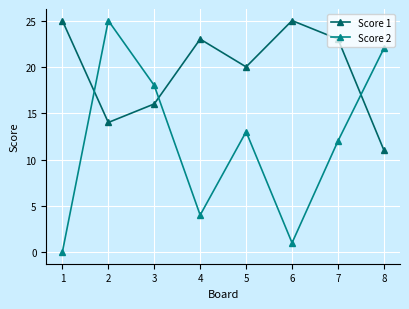

Count the Score 1 values in the range 16 to 25.

6